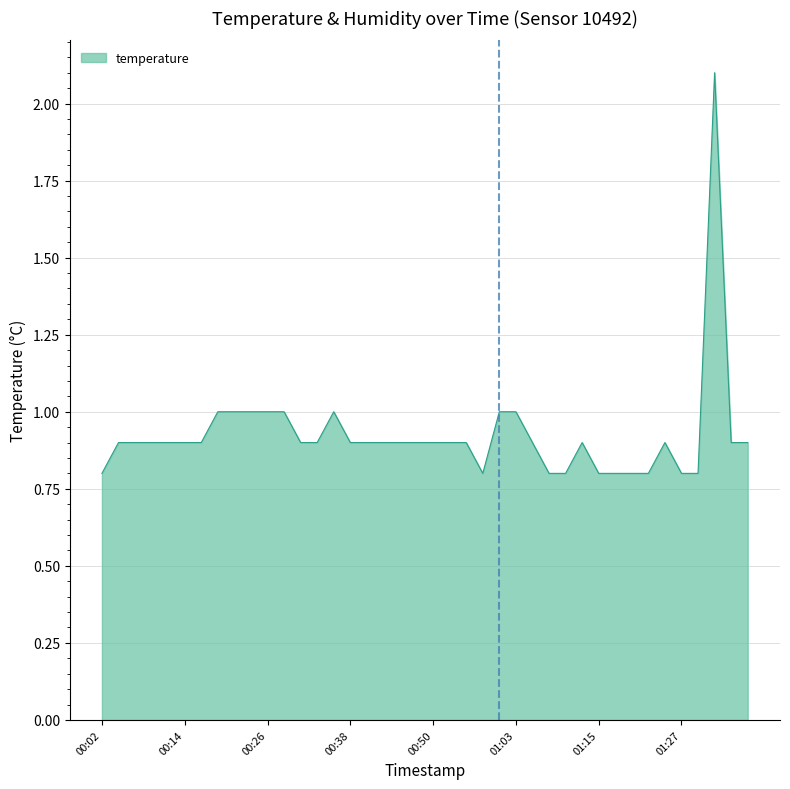

What is the greatest value displayed?

2.1